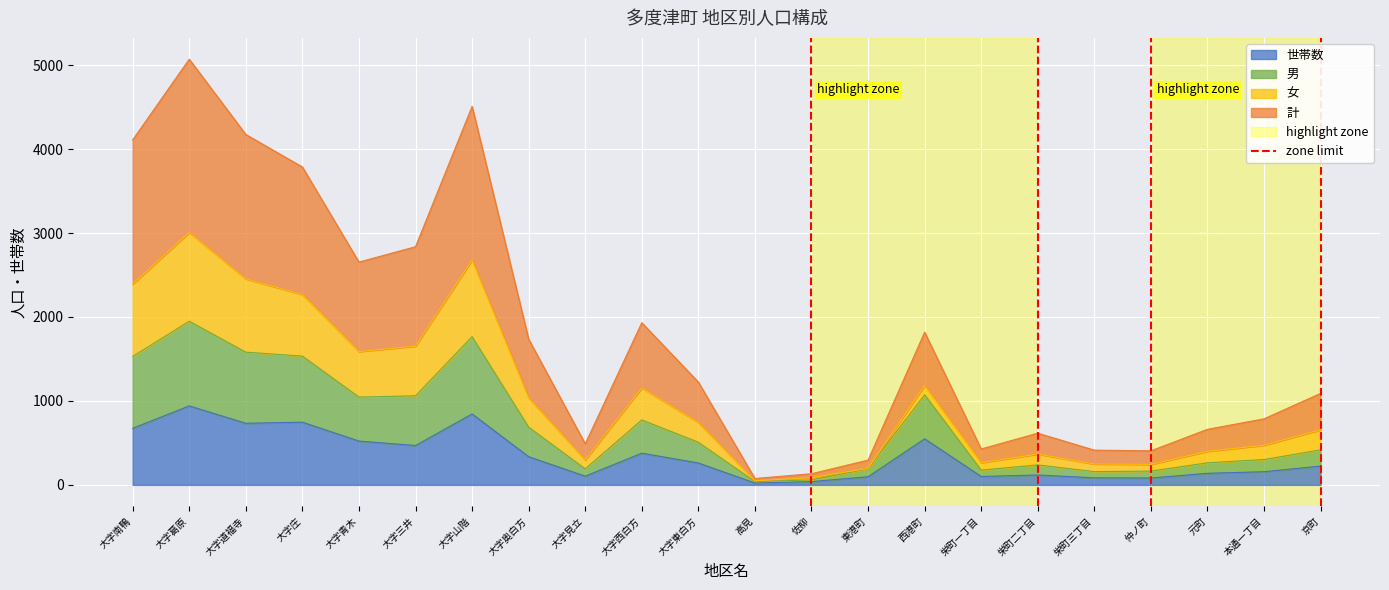

True or false: 世帯数 has a value of 280 at 大字南鴨.

False